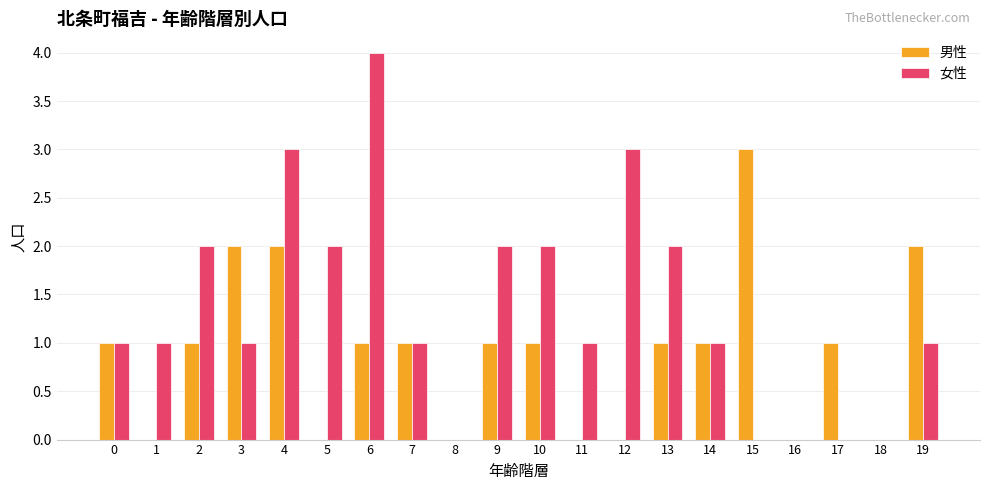

Which category has the highest value across all series?

6